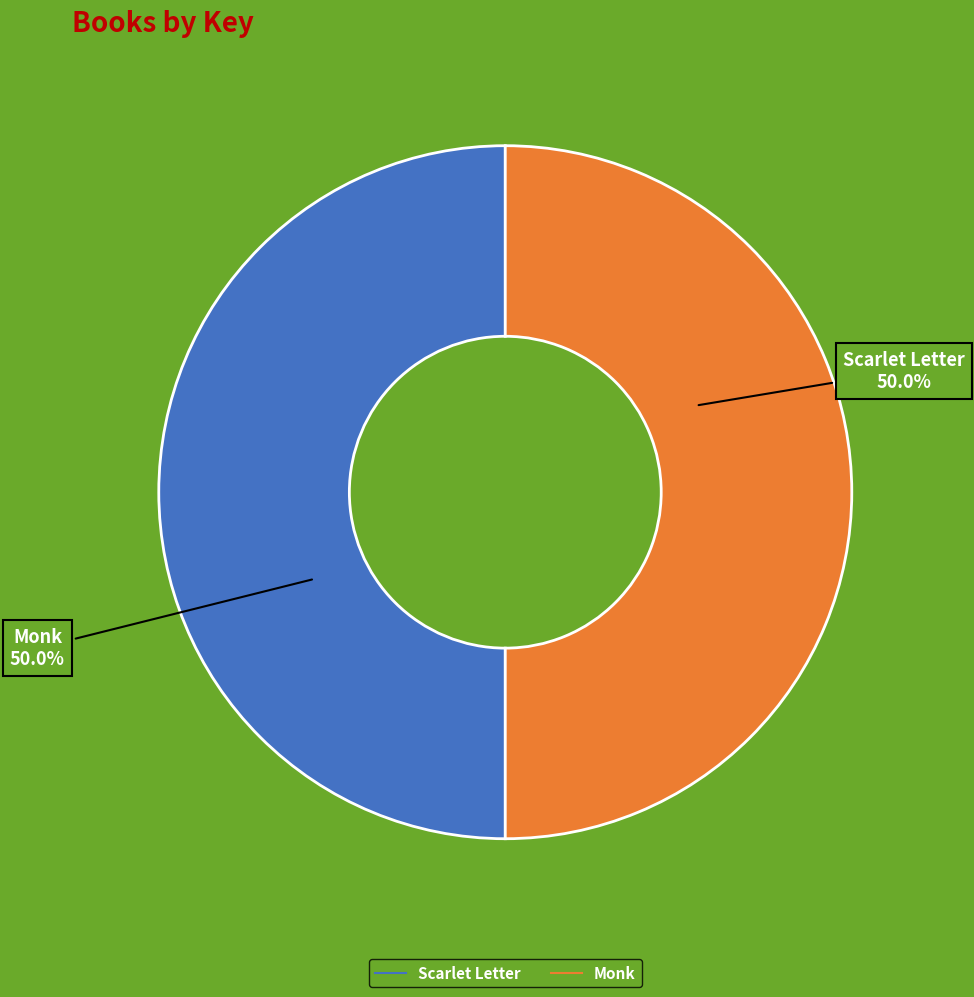

What portion of the pie excludes Monk?

50.0%